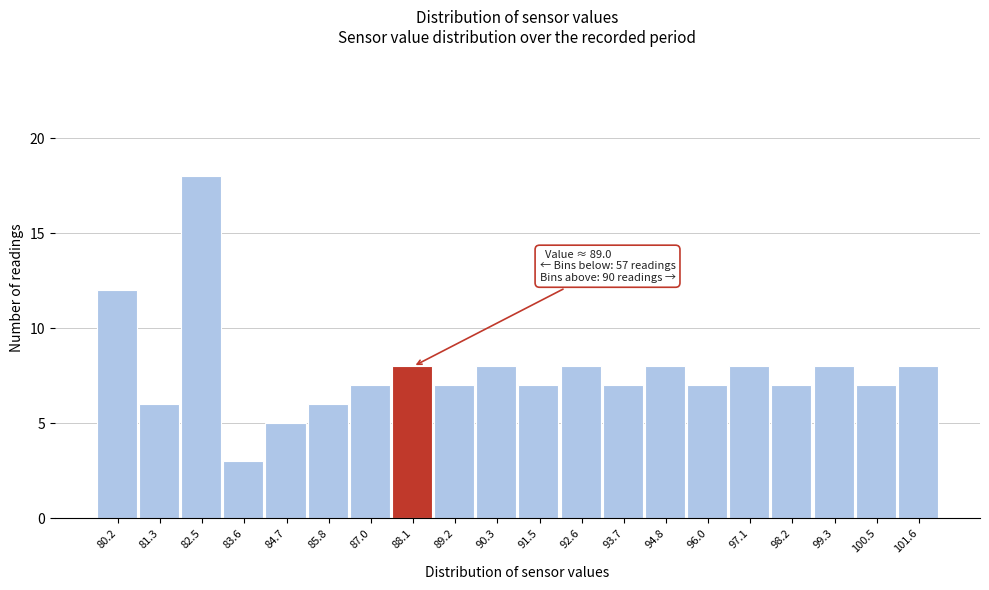

Reading left to right, extract all data points from this chart.

80.2=12	81.3=6	82.5=18	83.6=3	84.7=5	85.8=6	87.0=7	88.1=8	89.2=7	90.3=8	91.5=7	92.6=8	93.7=7	94.8=8	96.0=7	97.1=8	98.2=7	99.3=8	100.5=7	101.6=8